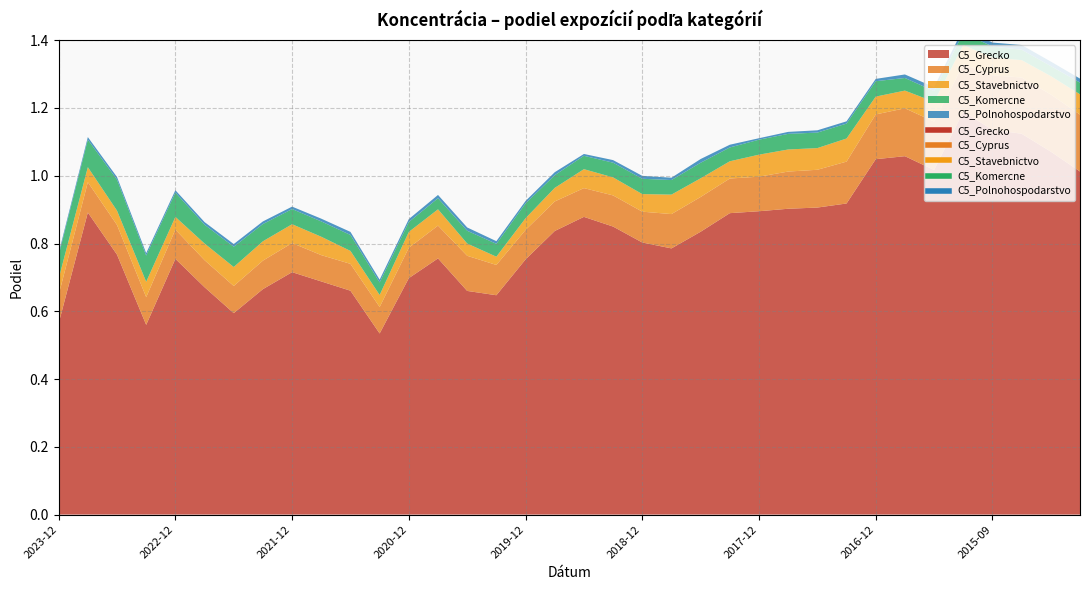

True or false: C5_Grecko and C5_Polnohospodarstvo intersect in this chart.

False